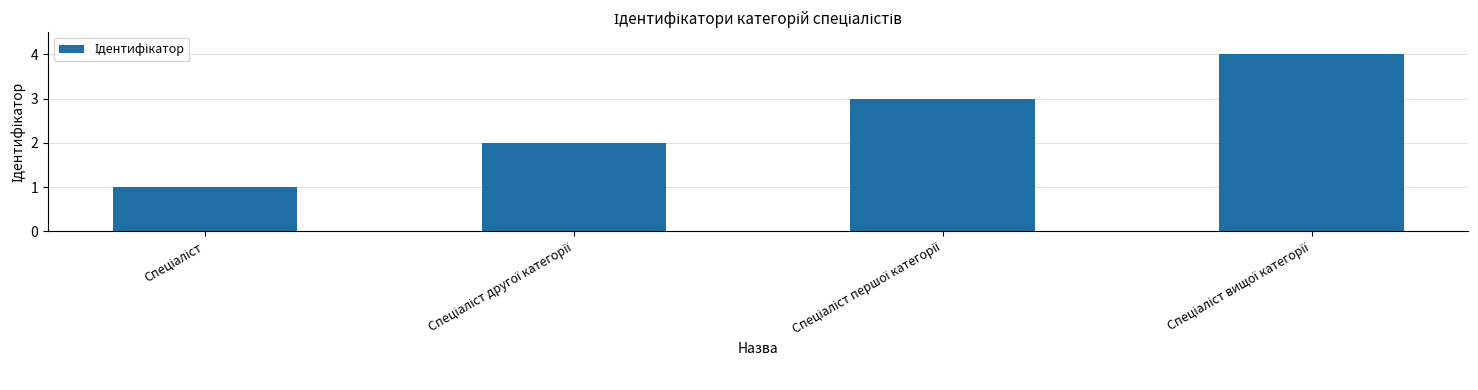

What is the minimum value shown in the chart?

1